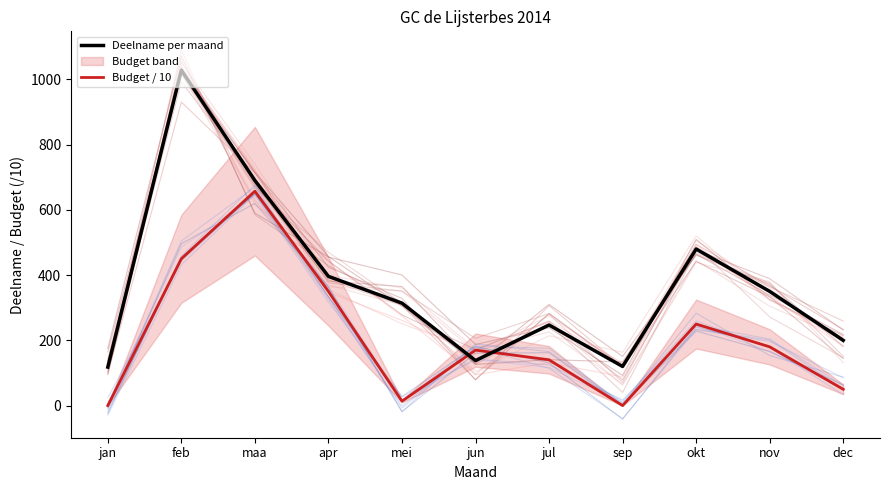

The Budget / 10 series shows 1101.4 at maa. True or false?

False